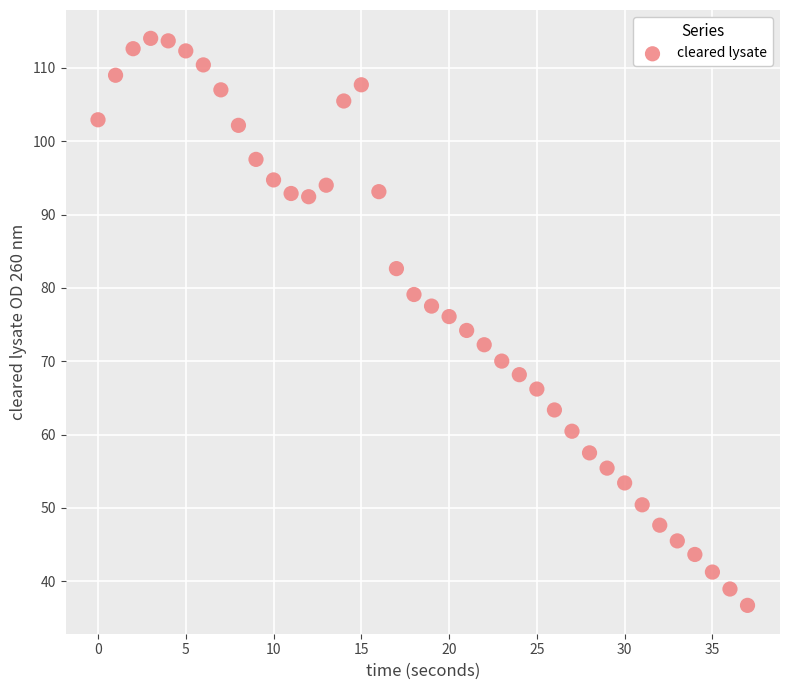

What is the range of Y values (max minus min)?

77.3